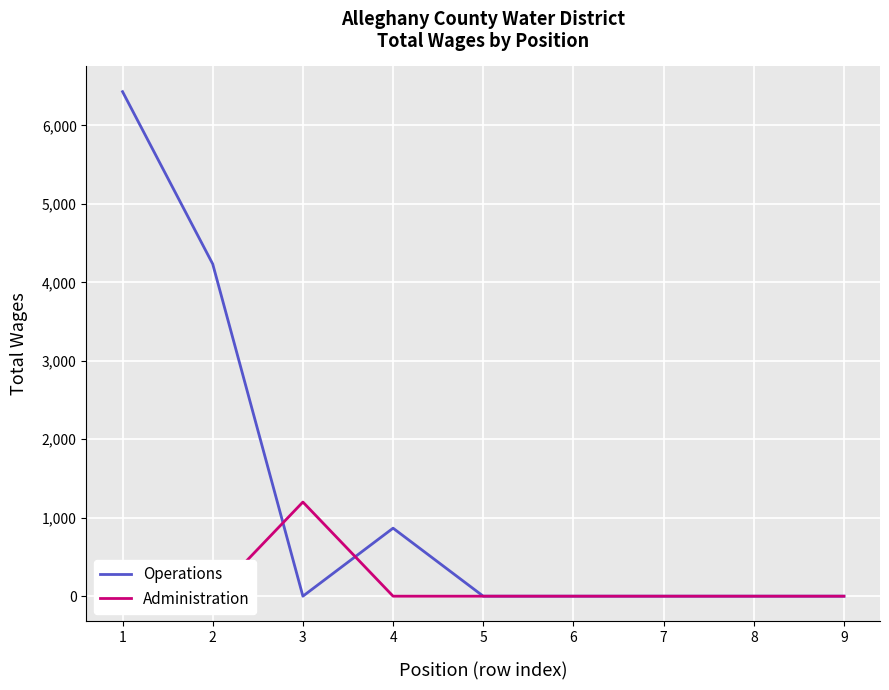

How many data points does each series have?

9